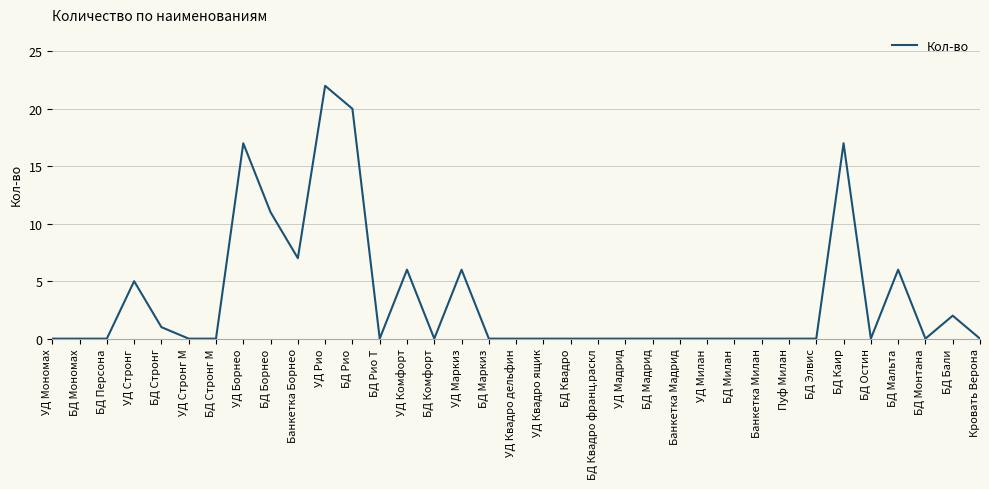

How many categories are shown in the chart?

35